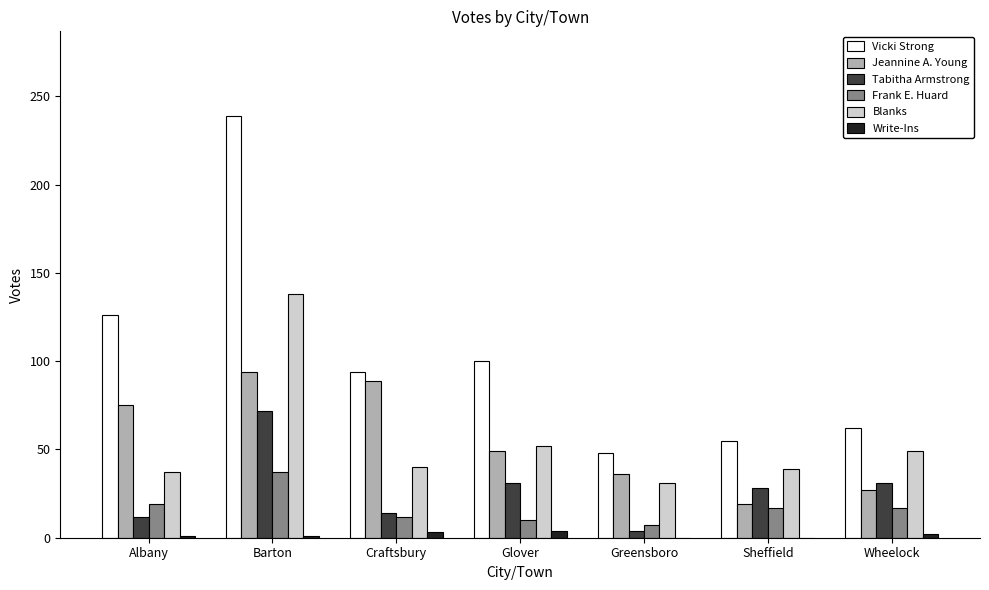

At which label does Vicki Strong first exceed 94?

Albany